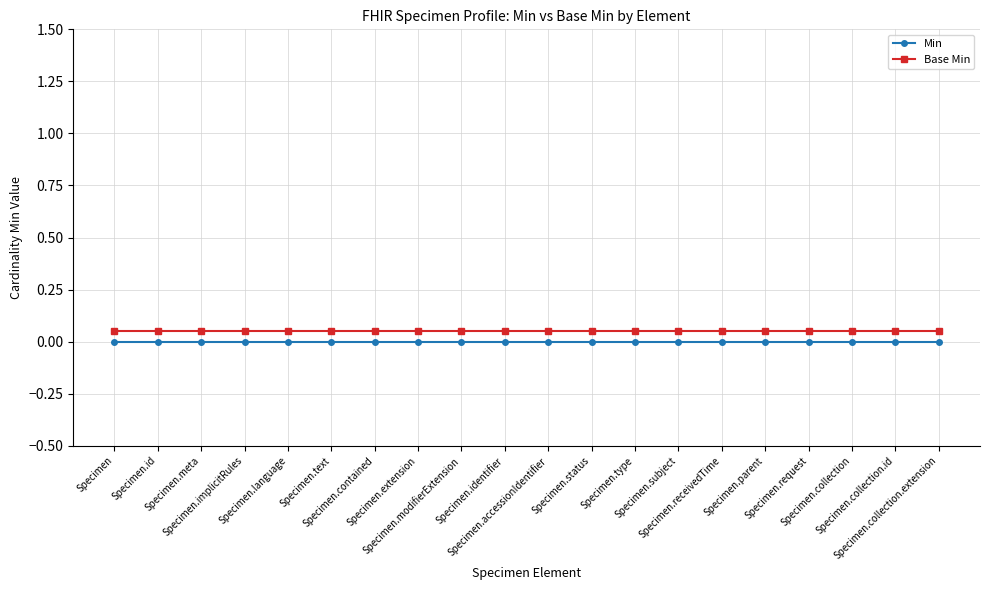

True or false: Min and Base Min intersect in this chart.

False